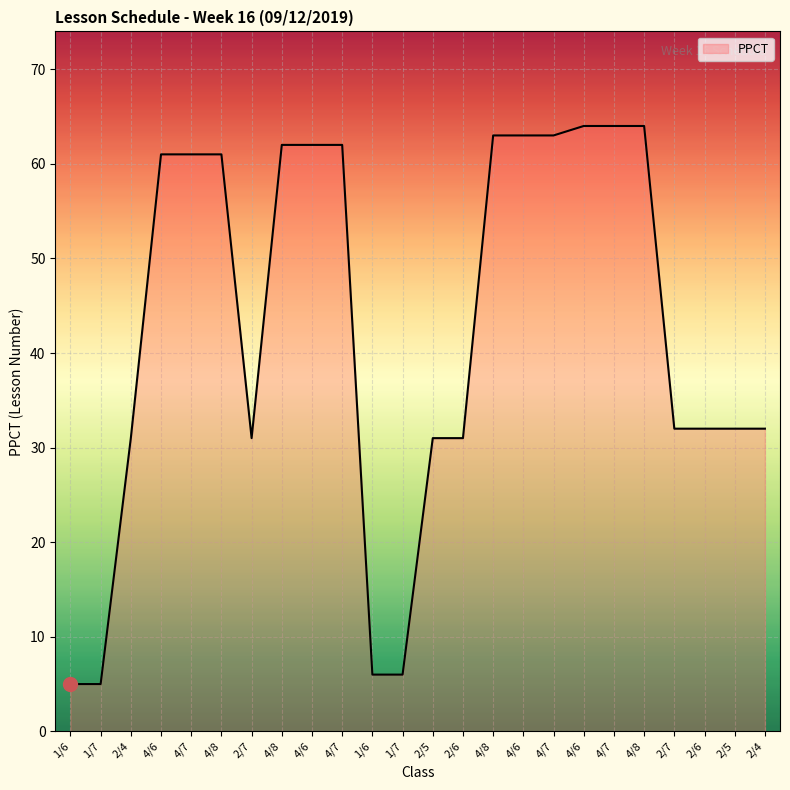

Rank the categories by value from lowest to highest.

1/6, 1/7, 1/6, 1/7, 2/4, 2/7, 2/5, 2/6, 2/7, 2/6, 2/5, 2/4, 4/6, 4/7, 4/8, 4/8, 4/6, 4/7, 4/8, 4/6, 4/7, 4/6, 4/7, 4/8